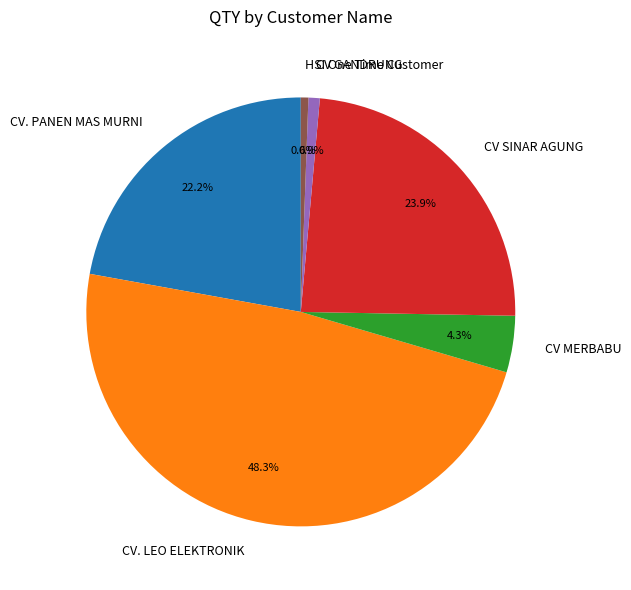

Which category has the biggest portion of the pie?

CV. LEO ELEKTRONIK